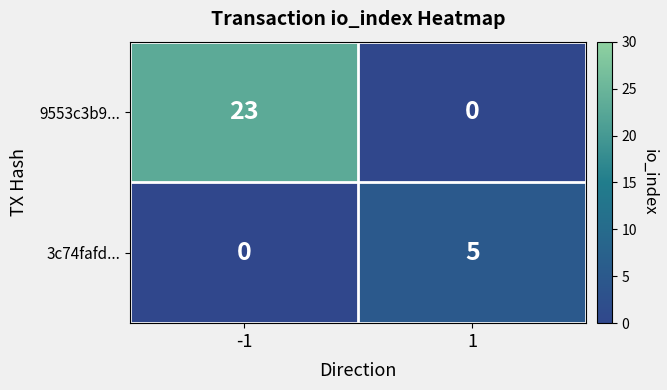

What is the difference between the 3c74fafd... values at 1 and -1?

5